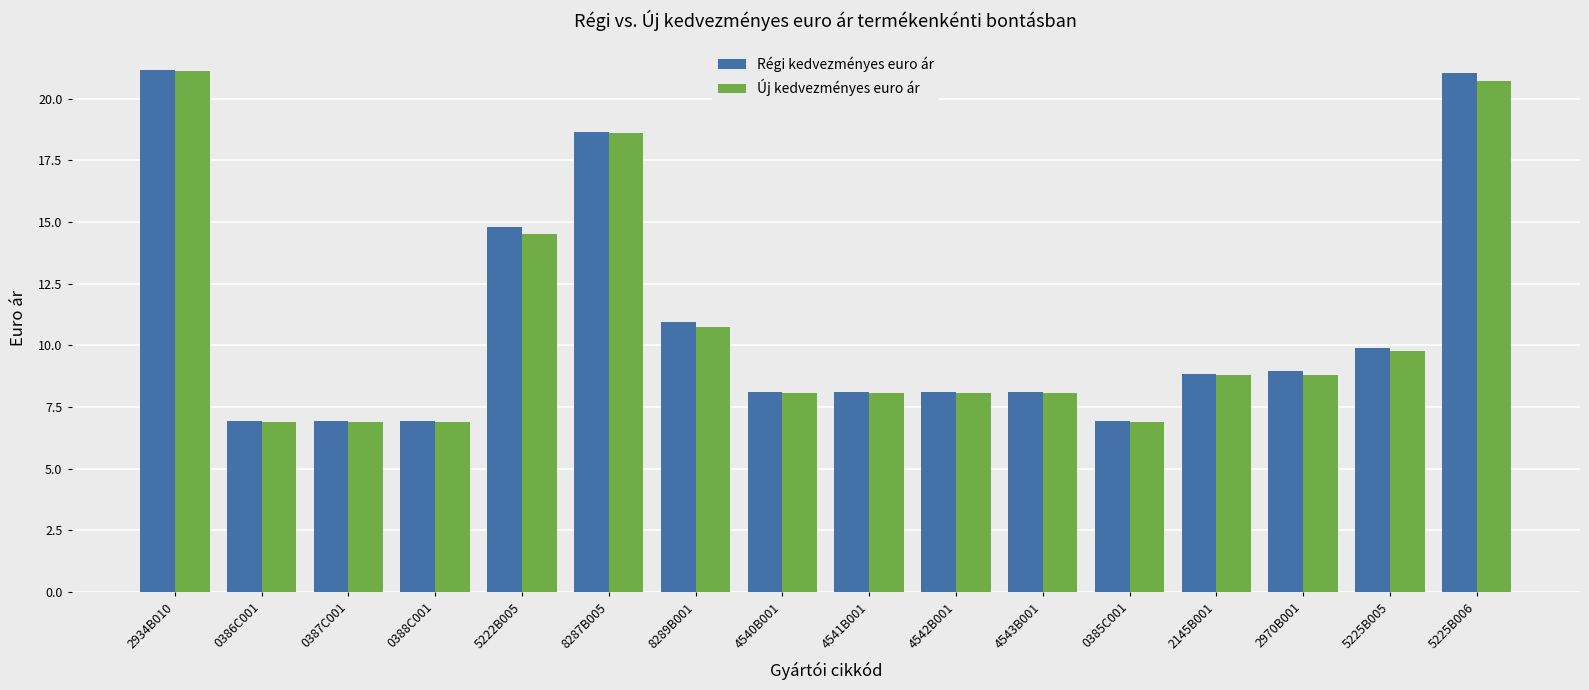

Between 5222B005 and 0385C001, which series saw the biggest shift?

Régi kedvezményes euro ár